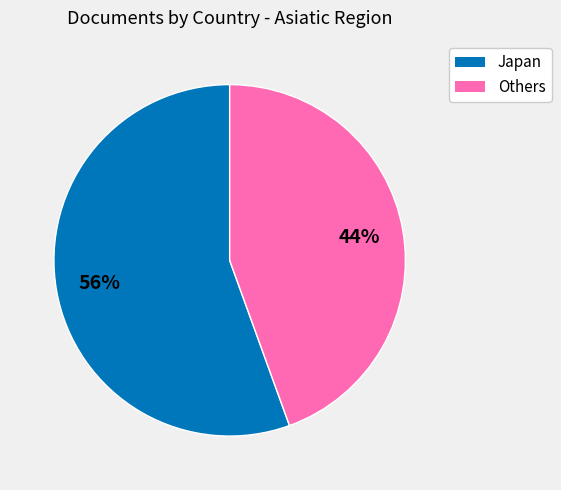

Does any single category account for the majority?

Yes